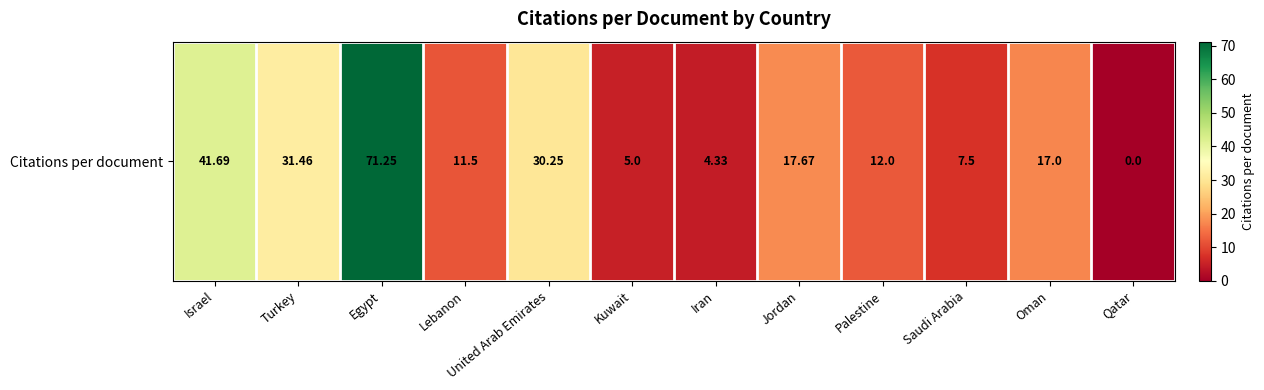

How many data points does each series have?

12